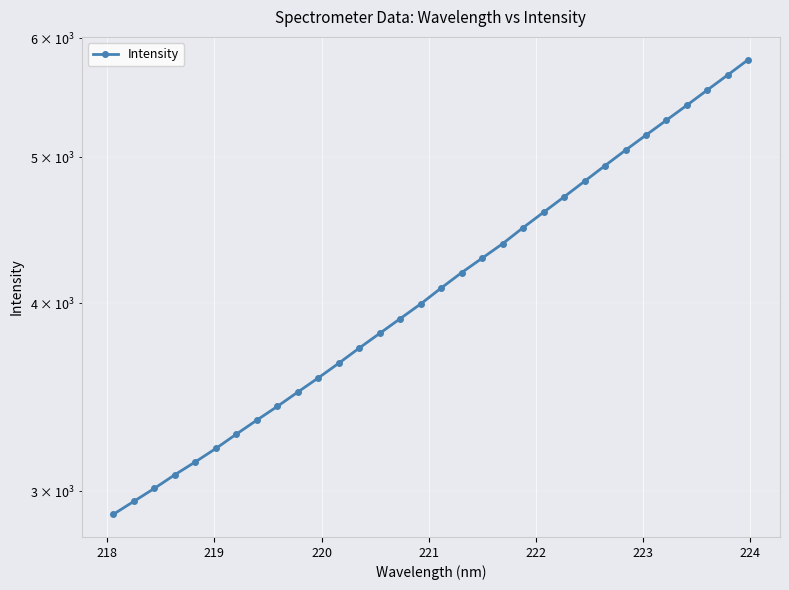

Is it true that the value at 19 is 1638.3?

False